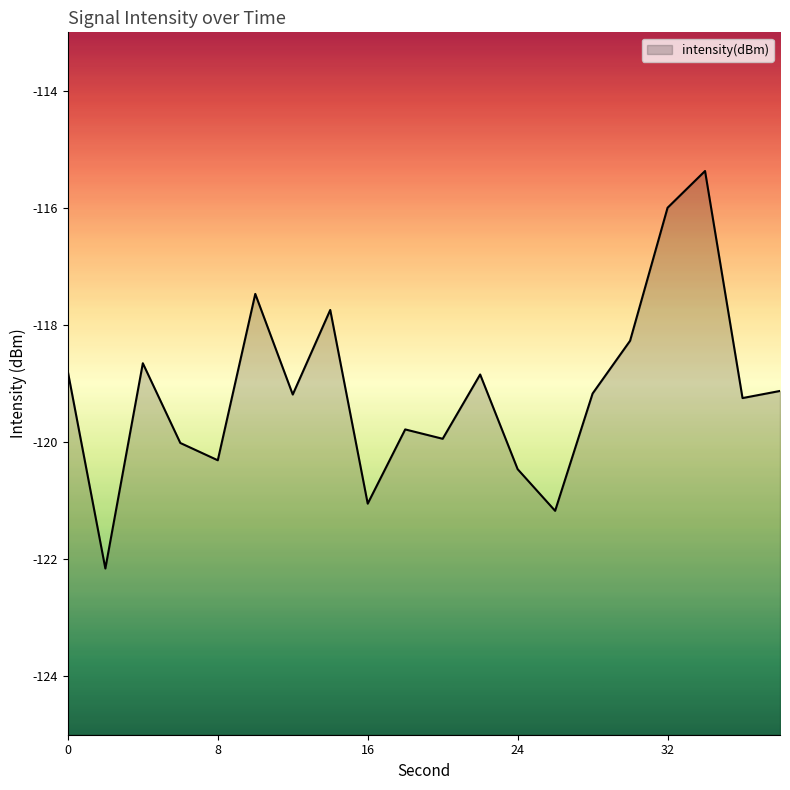

List the labels in order of value, smallest first.

2, 26, 16, 24, 8, 6, 20, 18, 36, 12, 28, 38, 22, 0, 4, 30, 14, 10, 32, 34